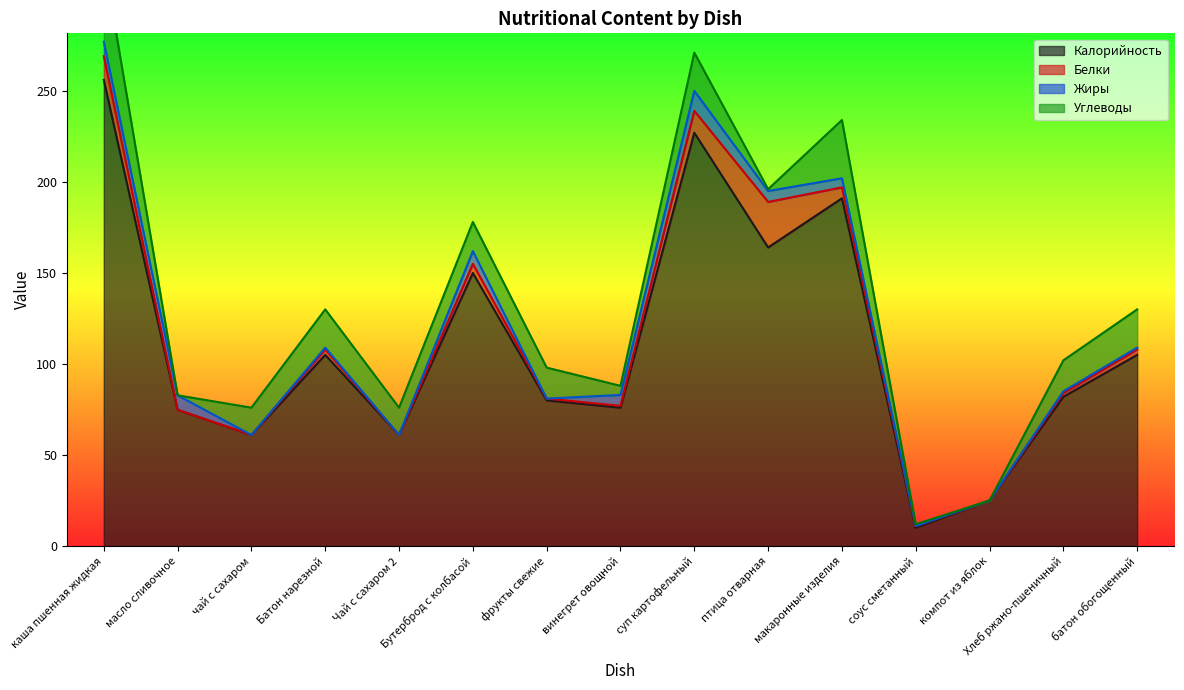

True or false: Белки has a value of 1.0 at винегрет овощной.

True